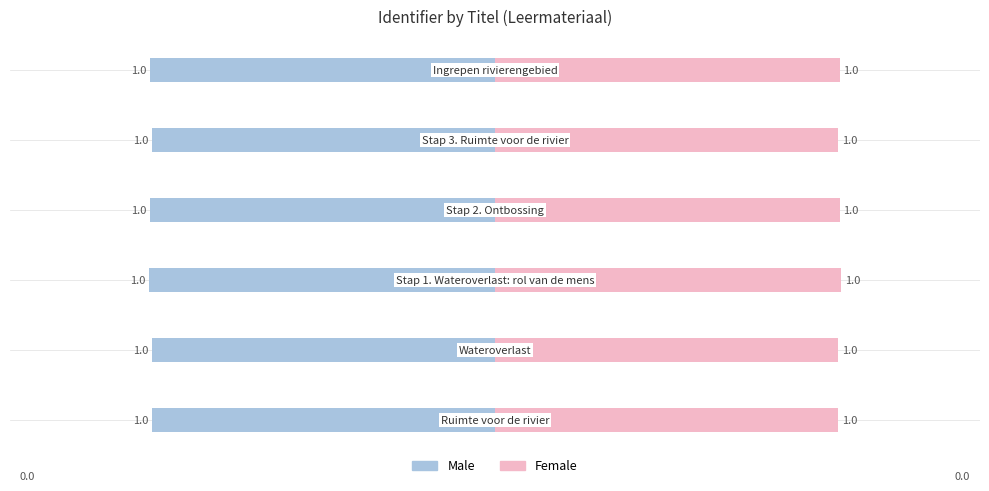

Rank the series by their average value, from highest to lowest.

Female, Male